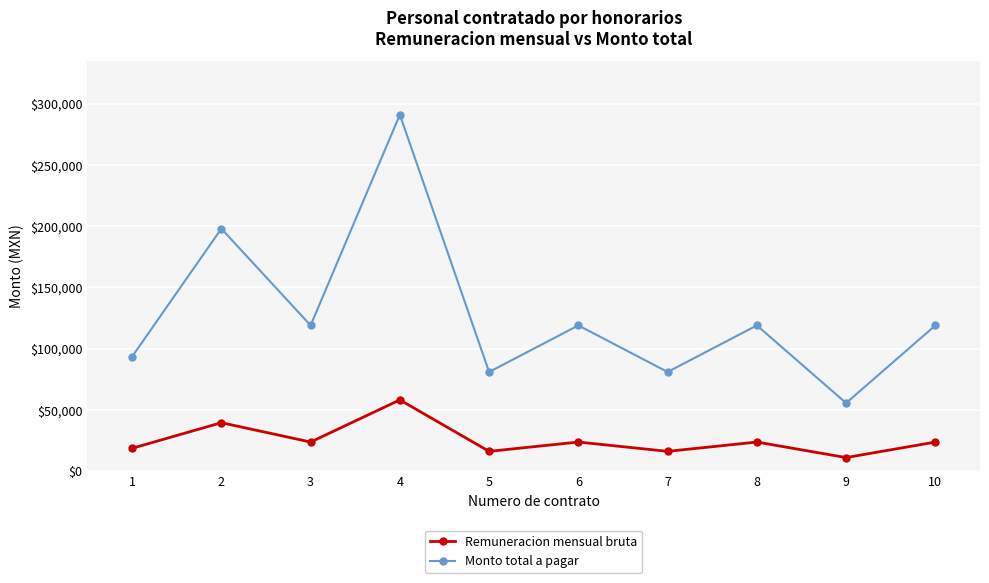

Rank the series by their maximum value, from lowest to highest.

Remuneracion mensual bruta, Monto total a pagar